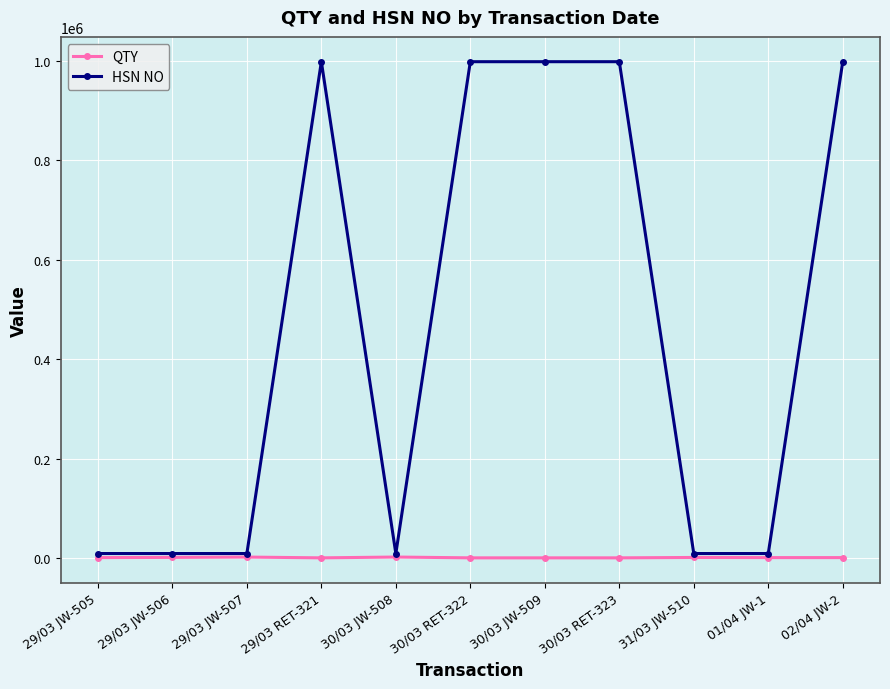

The value of HSN NO at 02/04 JW-2 is 1649339. True or false?

False